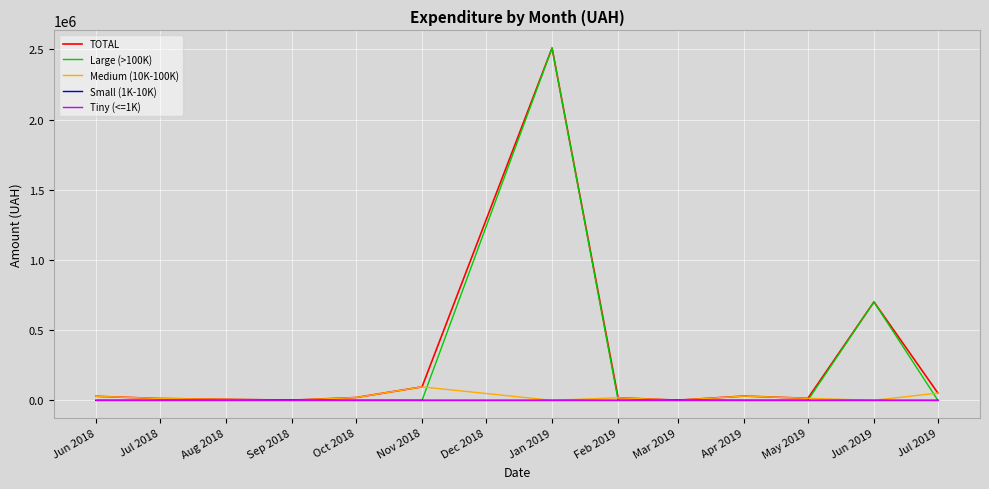

What is the difference between the TOTAL values at Oct 2018 and Jun 2018?

8922.1